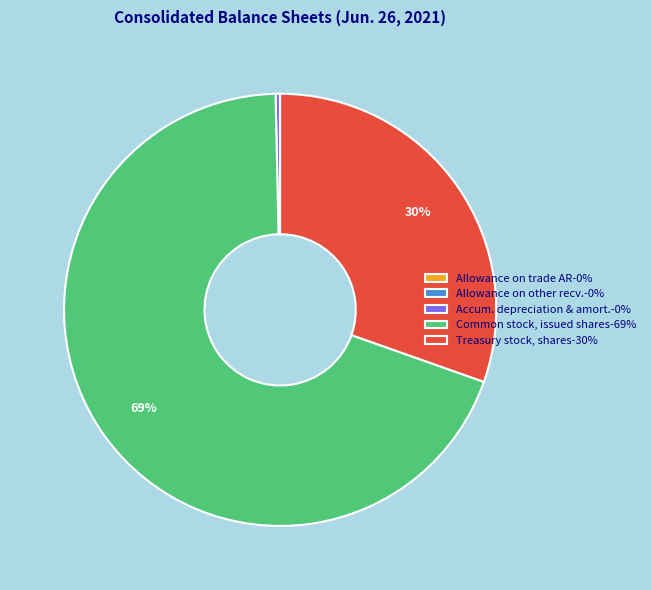

Is there a majority slice in this chart?

Yes